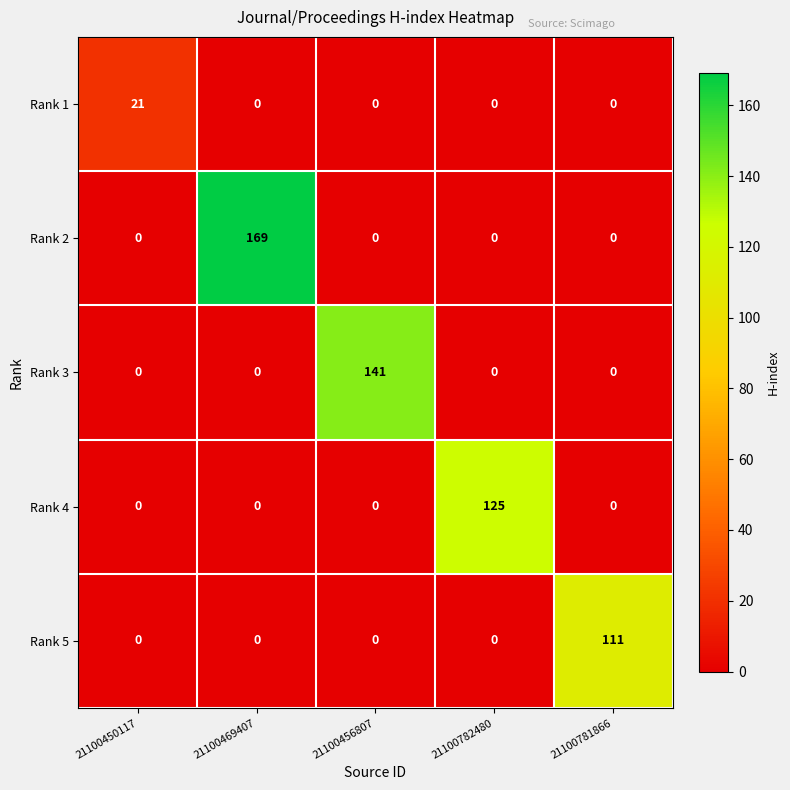

Rank the series by their maximum value, from lowest to highest.

Rank 1, Rank 5, Rank 4, Rank 3, Rank 2